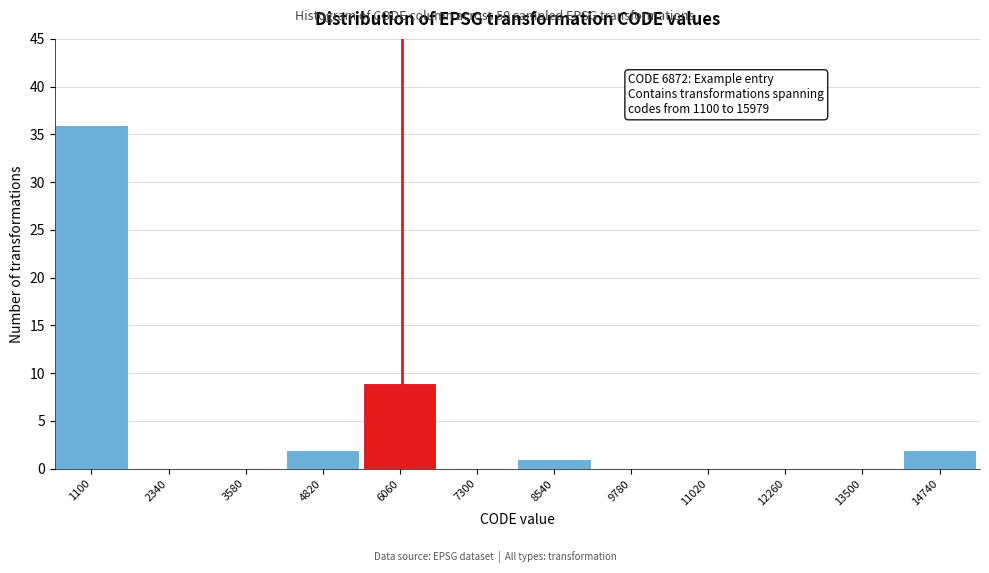

Reading left to right, list all the values displayed in this chart.

1100=36	2340=0	3580=0	4820=2	6060=9	7300=0	8540=1	9780=0	11020=0	12260=0	13500=0	14740=2